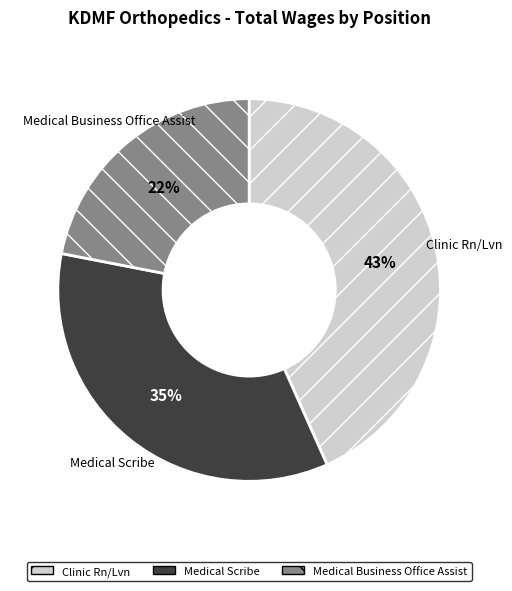

To the nearest percent, what is the average slice percentage?

33%